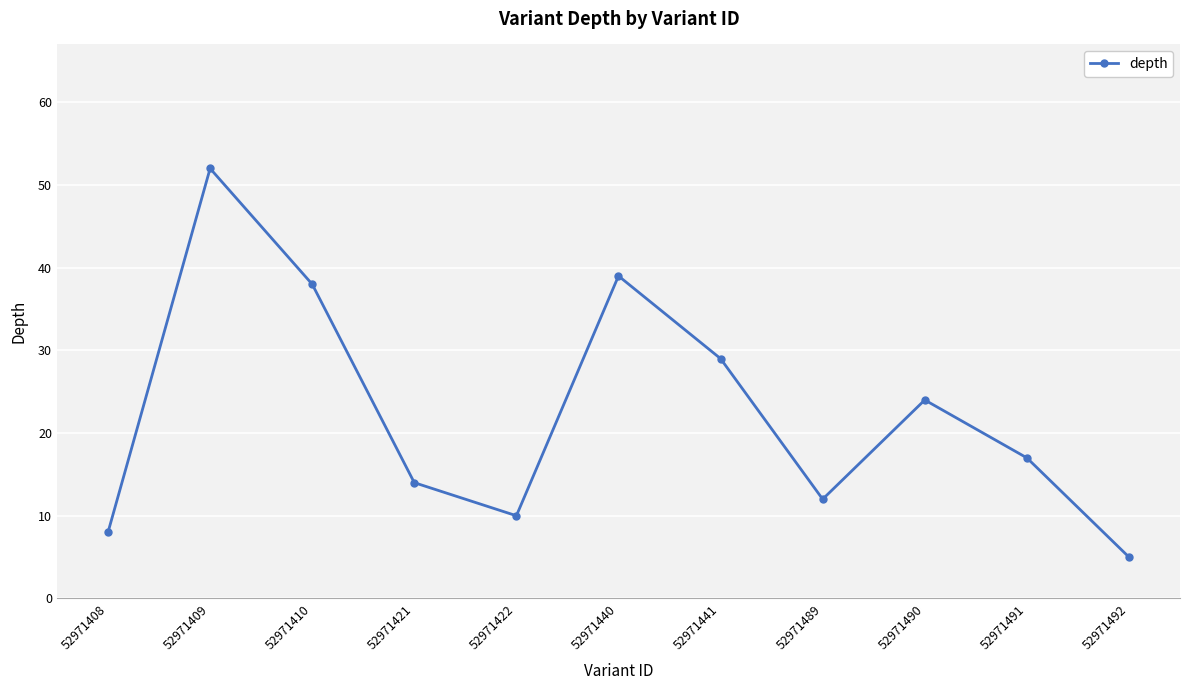

Reading left to right, transcribe all the data shown in this chart.

52971408=8	52971409=52	52971410=38	52971421=14	52971422=10	52971440=39	52971441=29	52971489=12	52971490=24	52971491=17	52971492=5